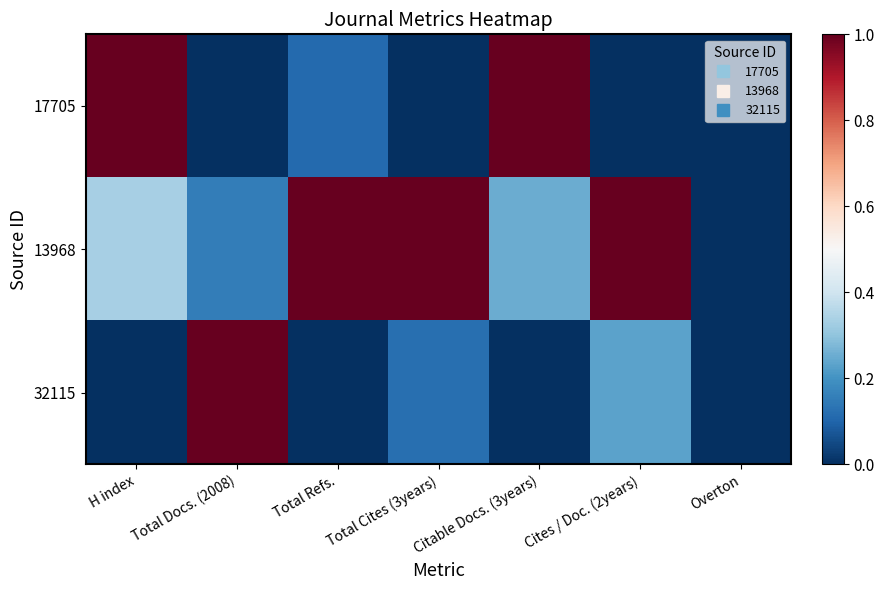

Which series changed the most between Citable Docs. (3years) and Cites / Doc. (2years)?

17705